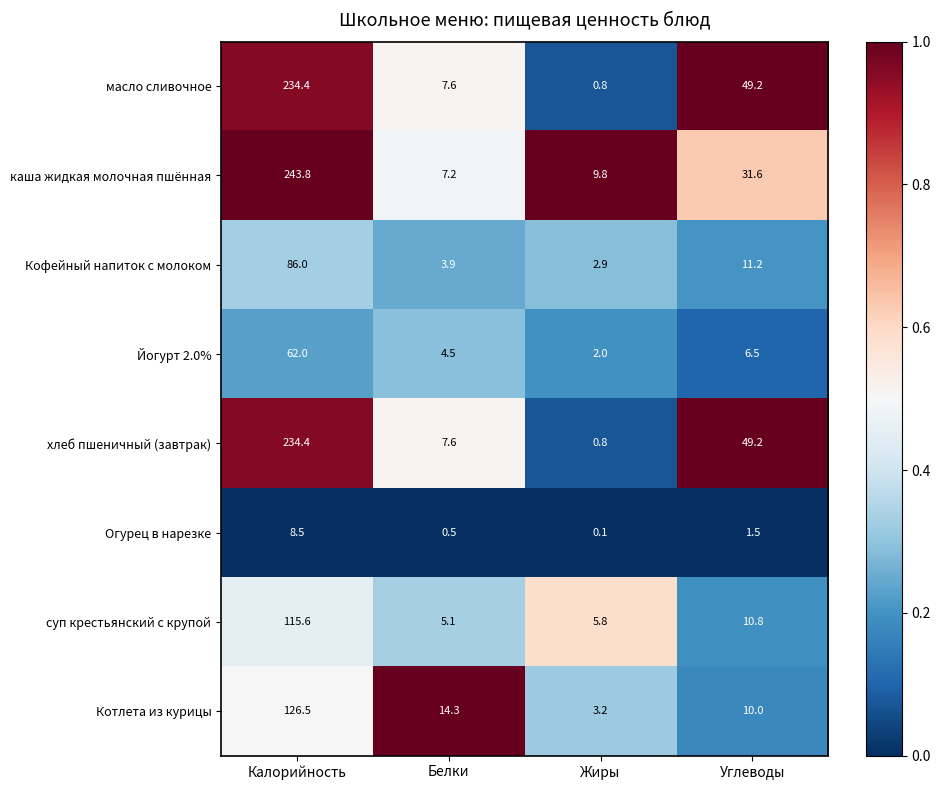

At which label does хлеб пшеничный (завтрак) reach its peak?

Калорийность